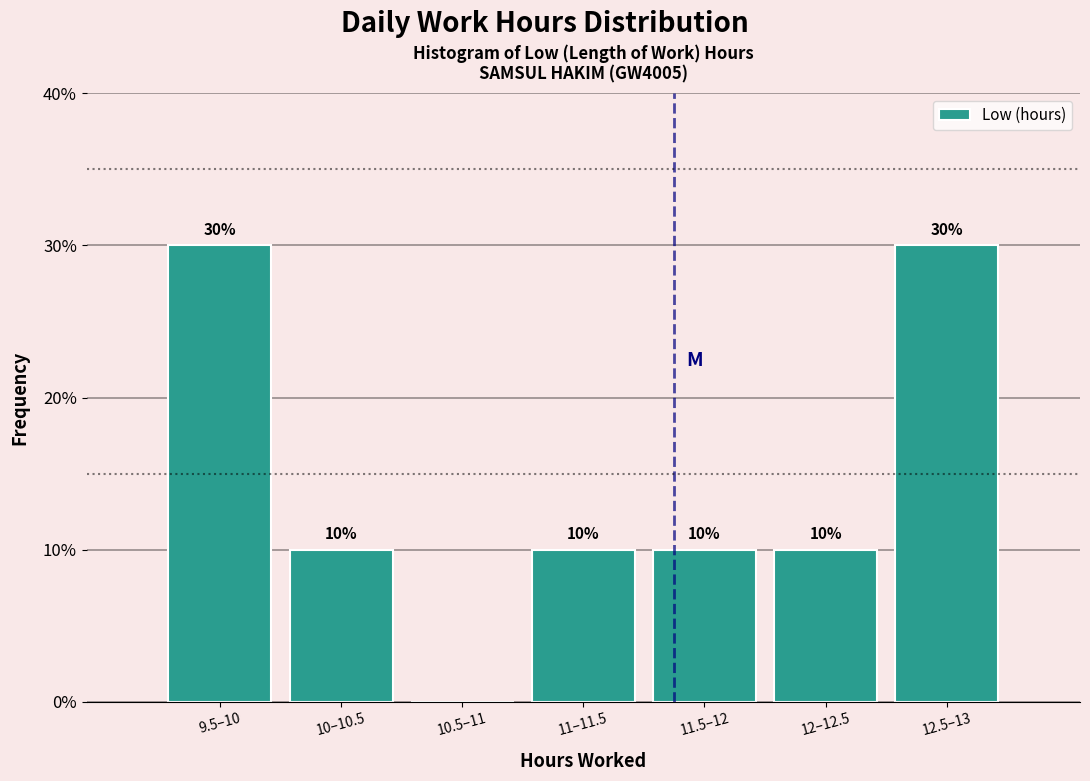

Reading right to left, transcribe all the data shown in this chart.

12.5–13=30	12–12.5=10	11.5–12=10	11–11.5=10	10.5–11=0	10–10.5=10	9.5–10=30